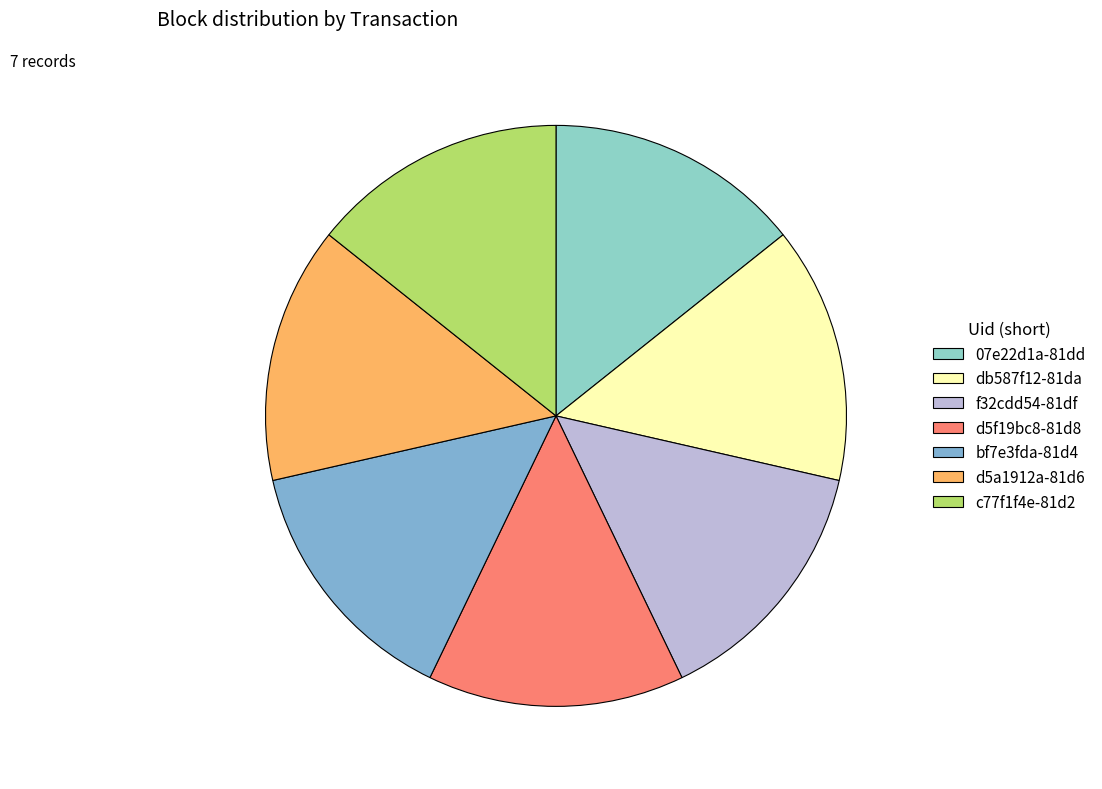

Count the number of slices in the pie.

7